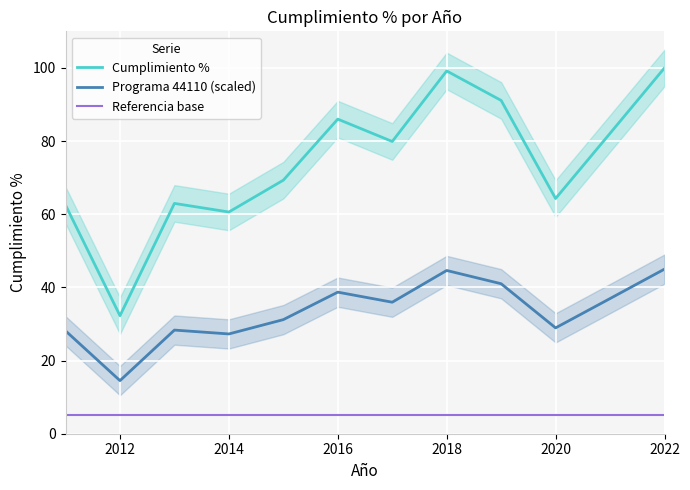

What is the spread (max minus min) of values at 2012?

27.3